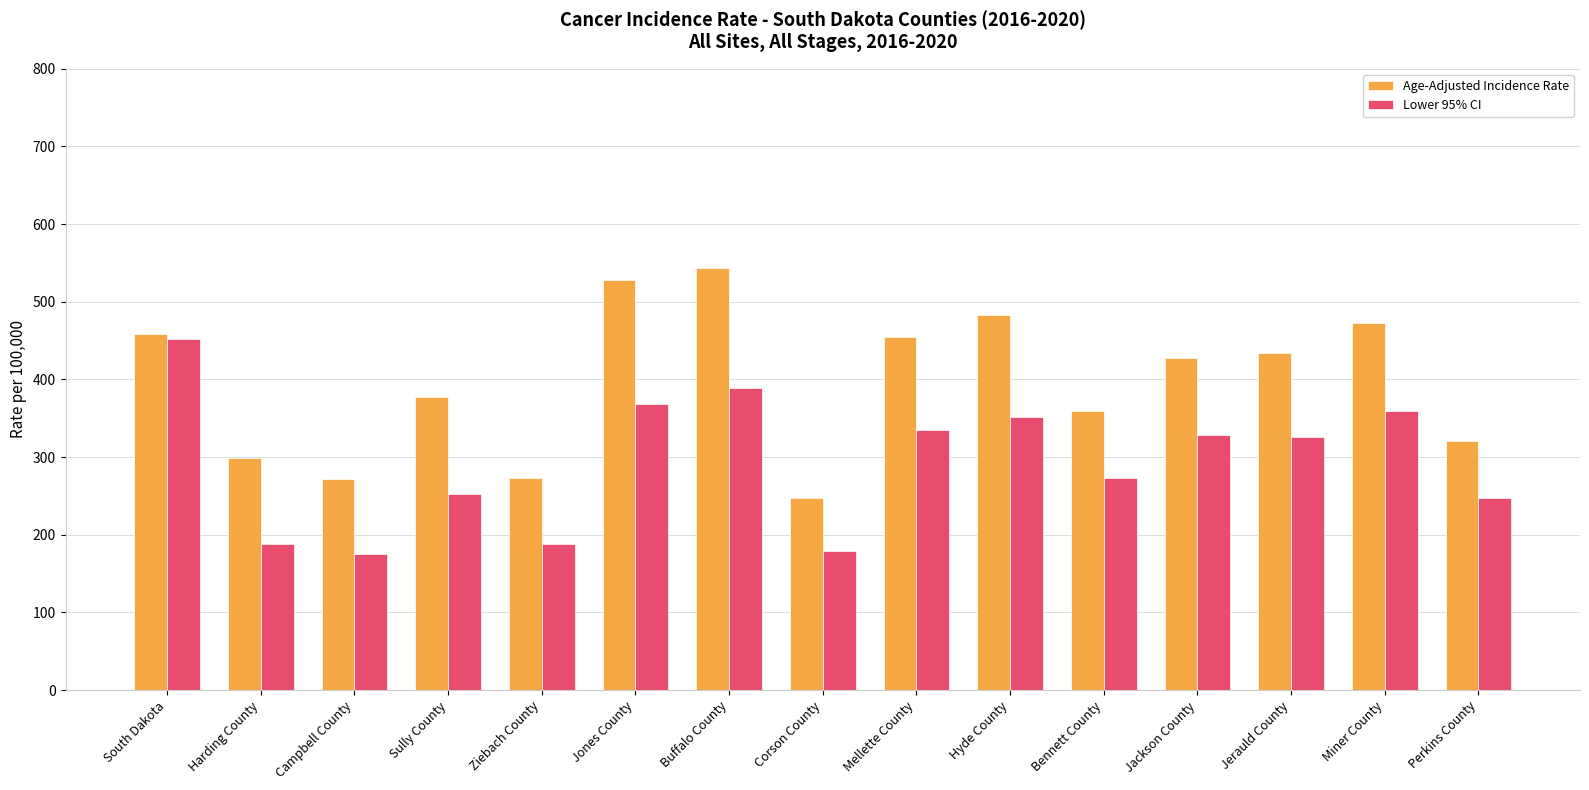

At which label does Age-Adjusted Incidence Rate reach its peak?

Buffalo County